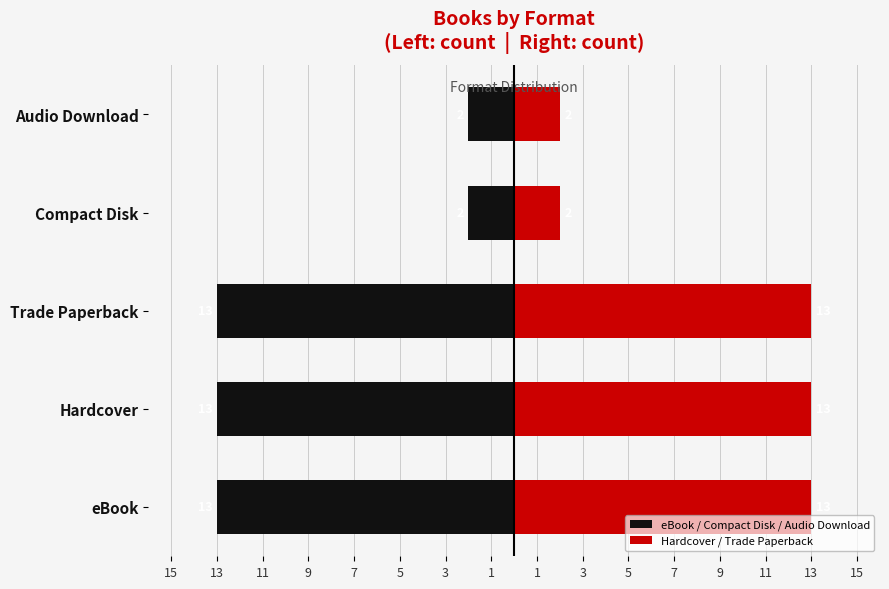

What is the value of the Hardcover / Trade Paperback bar at the 1st from the left?

13